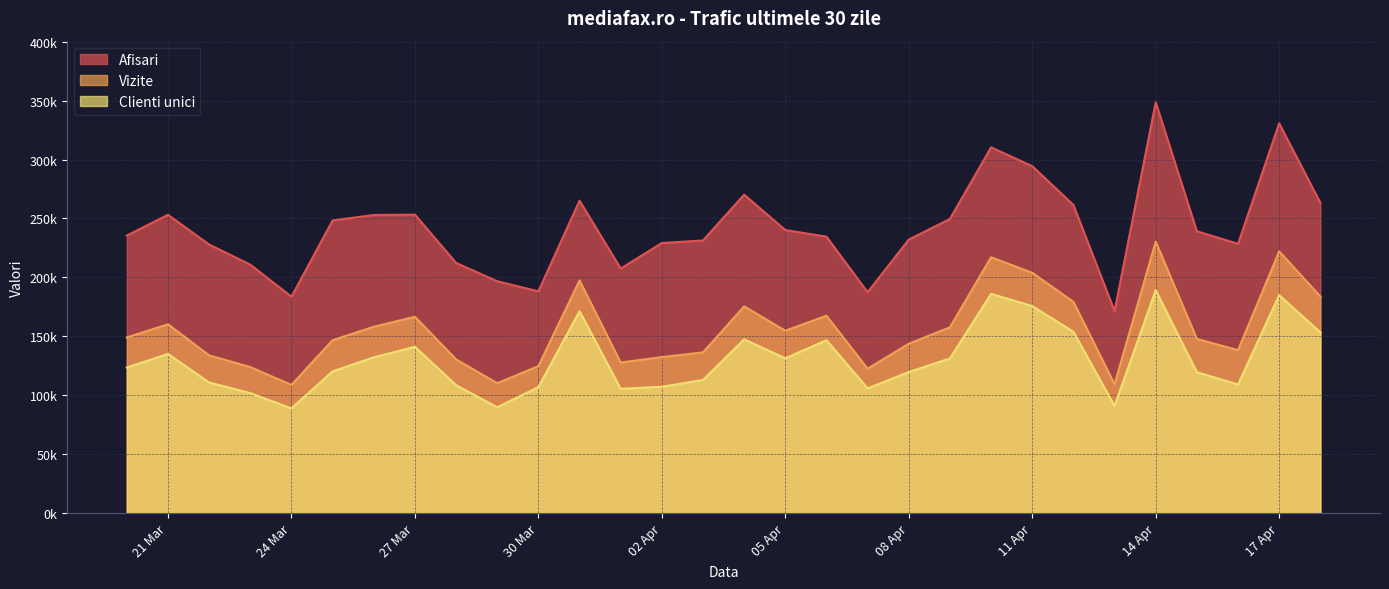

True or false: Vizite and Afisari cross at least once.

False